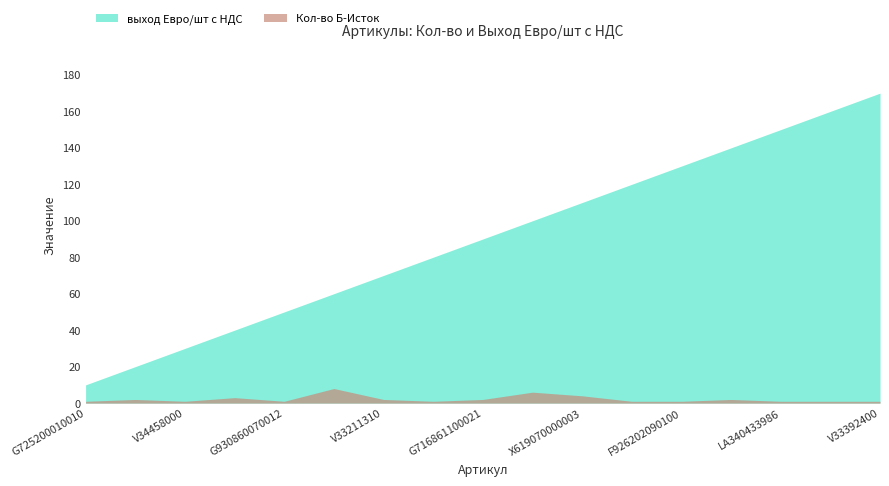

True or false: выход Евро/шт с НДС and Кол-во Б-Исток intersect in this chart.

False